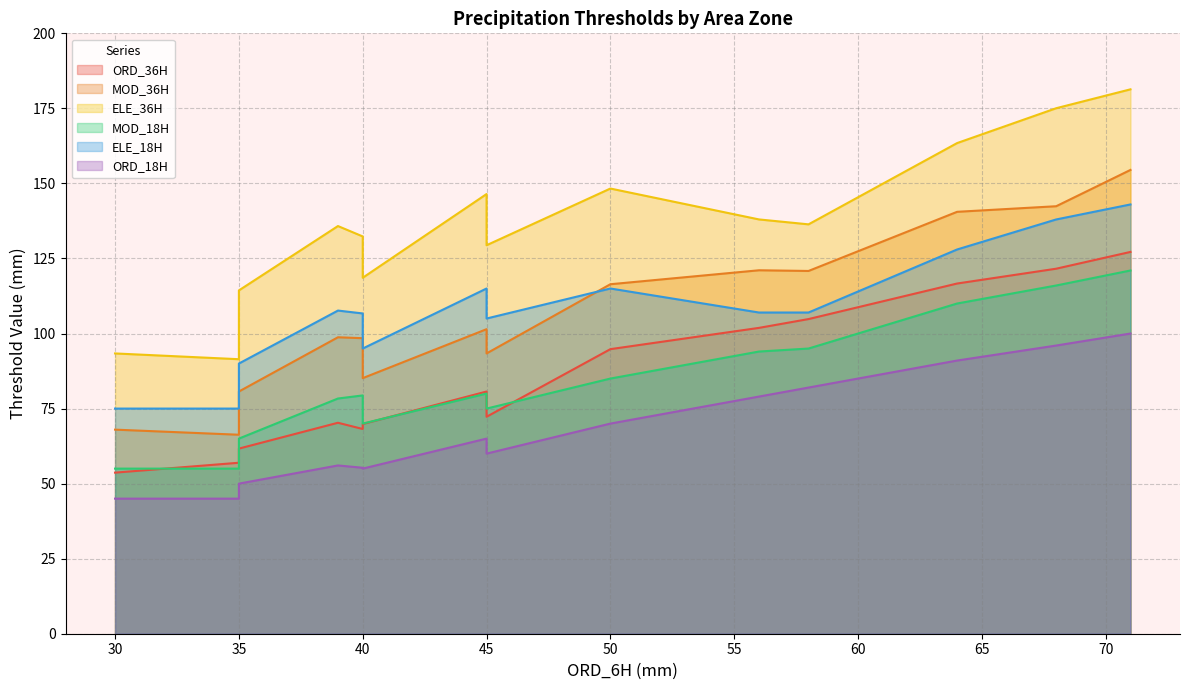

Which series has the largest range (max minus min)?

ELE_36H